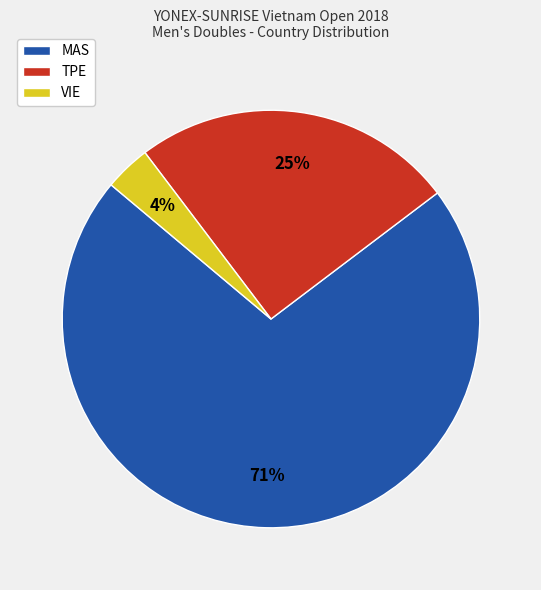

What percentage is the MAS slice, to the nearest percent?

71%